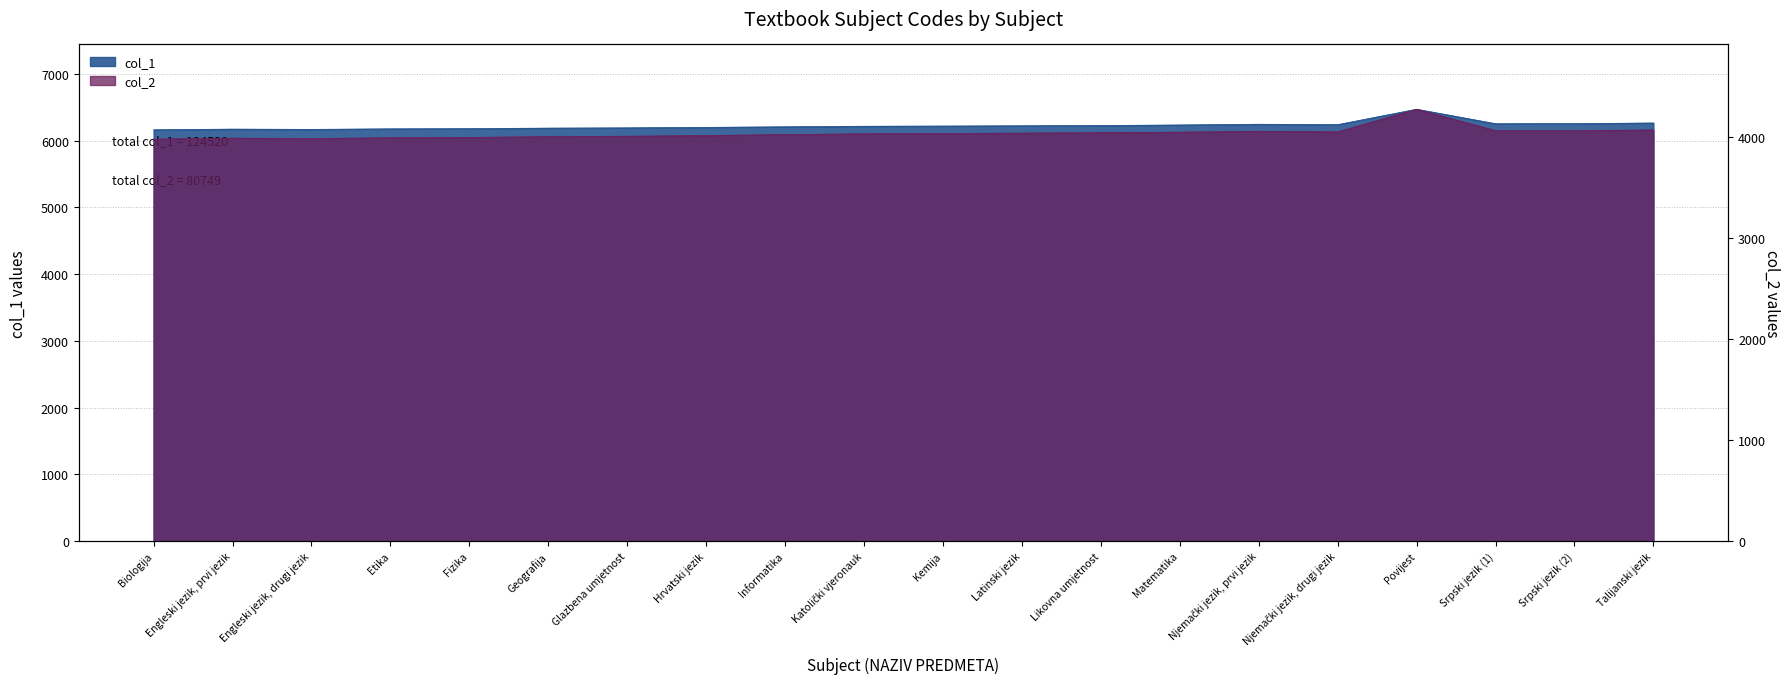

What is the sum of all col_1 values?

124520